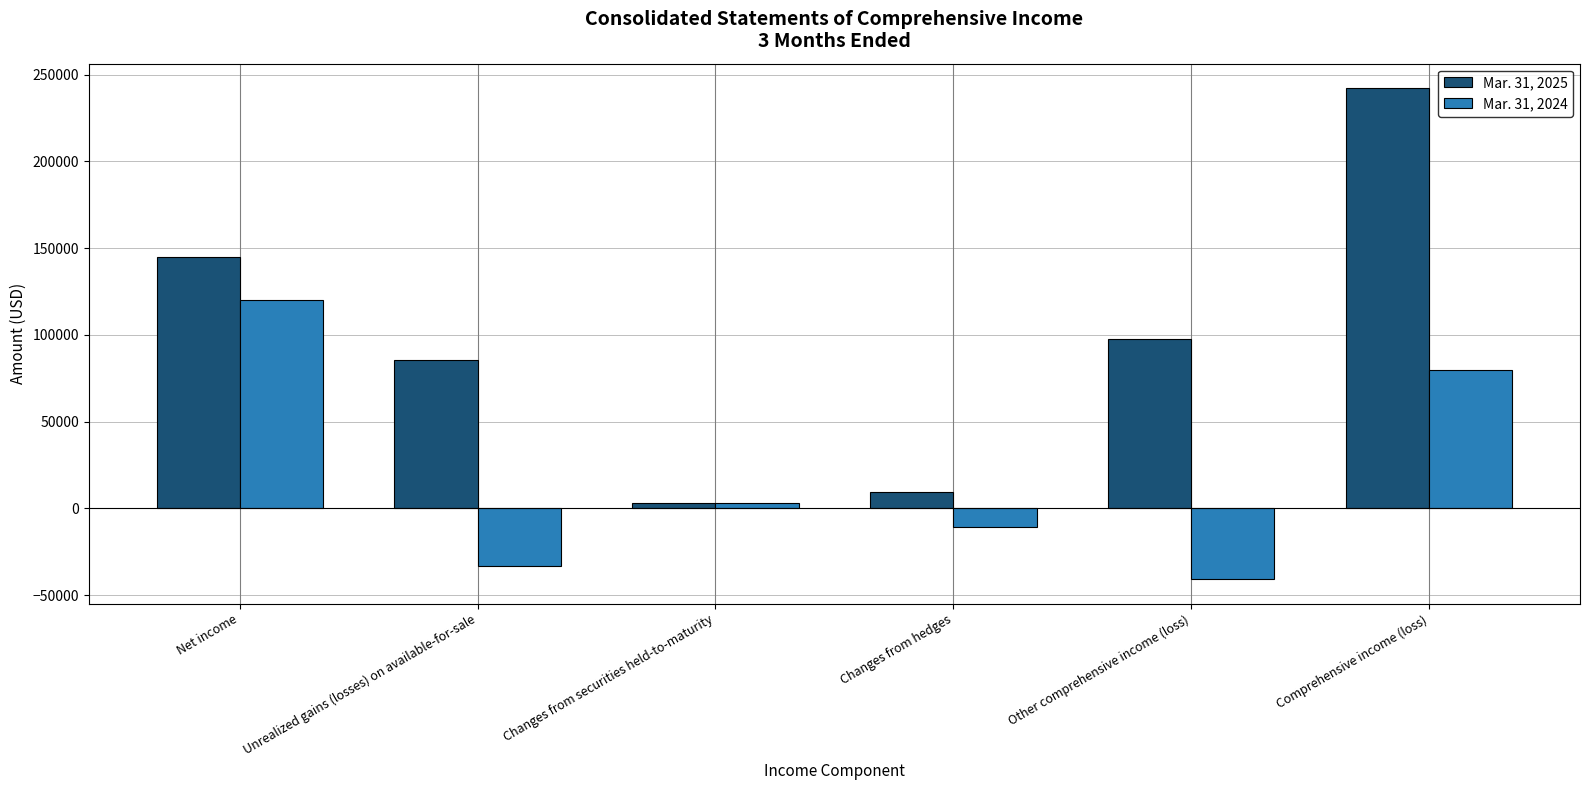

At how many categories does at least one series exceed 112965?

2